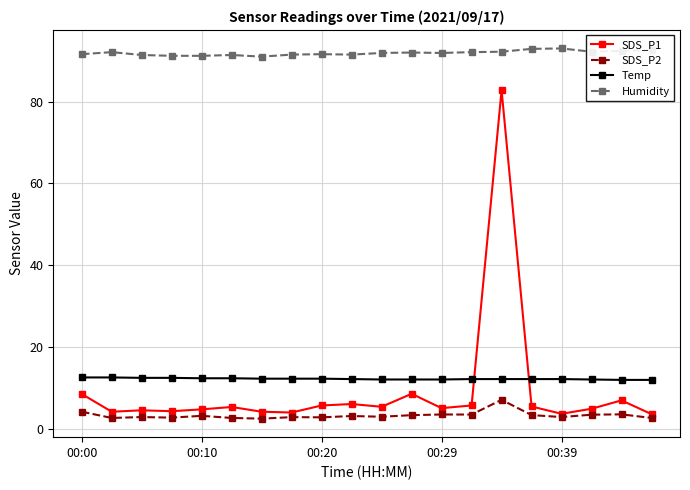

At how many categories does at least one series exceed 32?

20